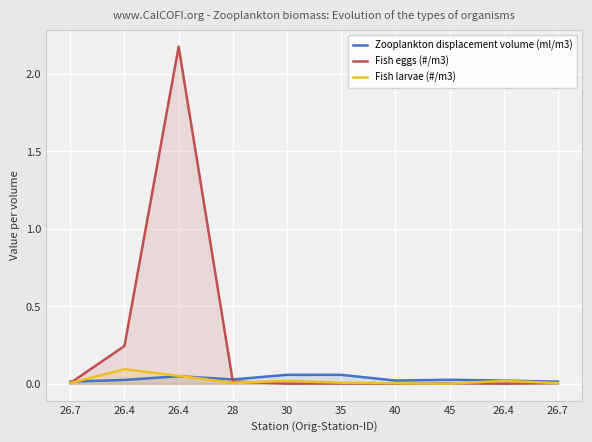

Which series has the largest range (max minus min)?

Fish eggs (#/m3)